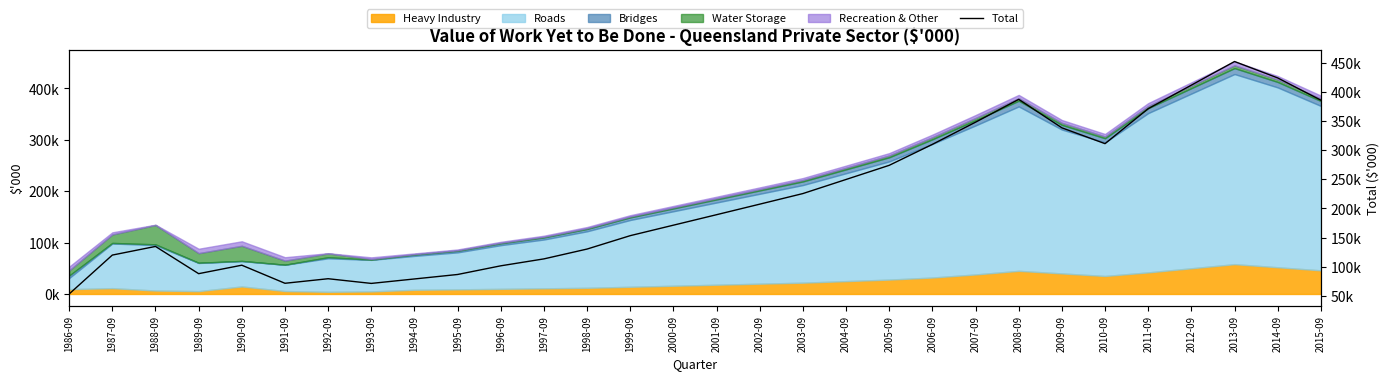

Reading left to right, what are all the values shown in this chart?

1986-09=53128	1987-09=119938	1988-09=134768	1989-09=88003	1990-09=102552	1991-09=71500	1992-09=79324	1993-09=71271	1994-09=78923	1995-09=86600	1996-09=101500	1997-09=113400	1998-09=130300	1999-09=153300	2000-09=171300	2001-09=189300	2002-09=207400	2003-09=225600	2004-09=249800	2005-09=274100	2006-09=310100	2007-09=348200	2008-09=387400	2009-09=338500	2010-09=311300	2011-09=371400	2012-09=411800	2013-09=452400	2014-09=424200	2015-09=386000